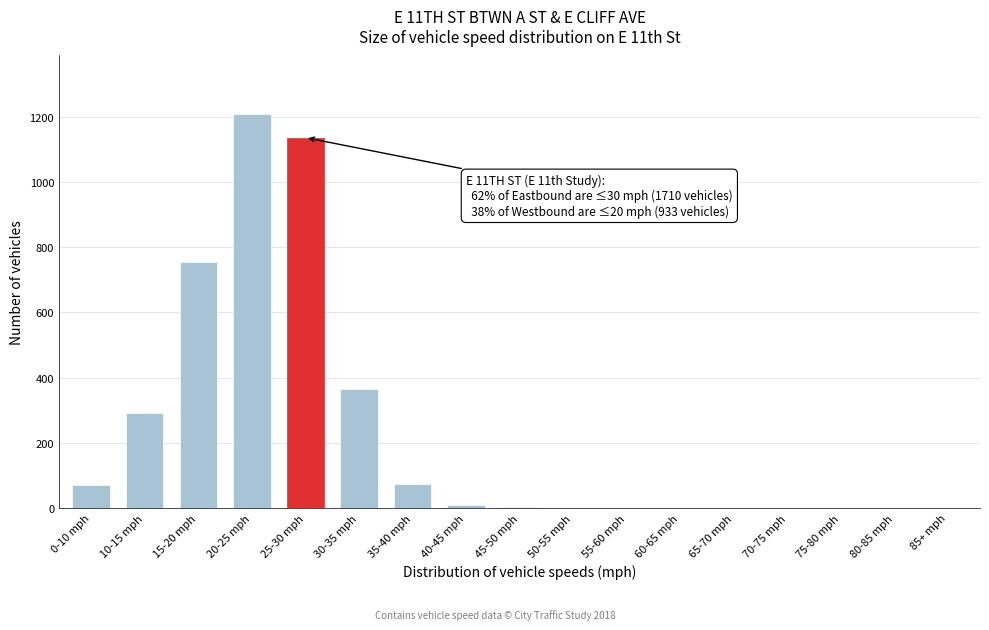

Which label corresponds to the largest value in the chart?

20-25 mph